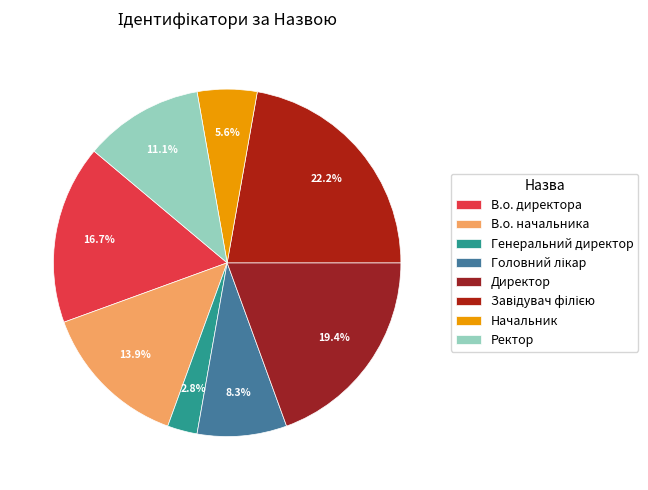

The В.о. директора slice represents 10% of the pie. True or false?

False